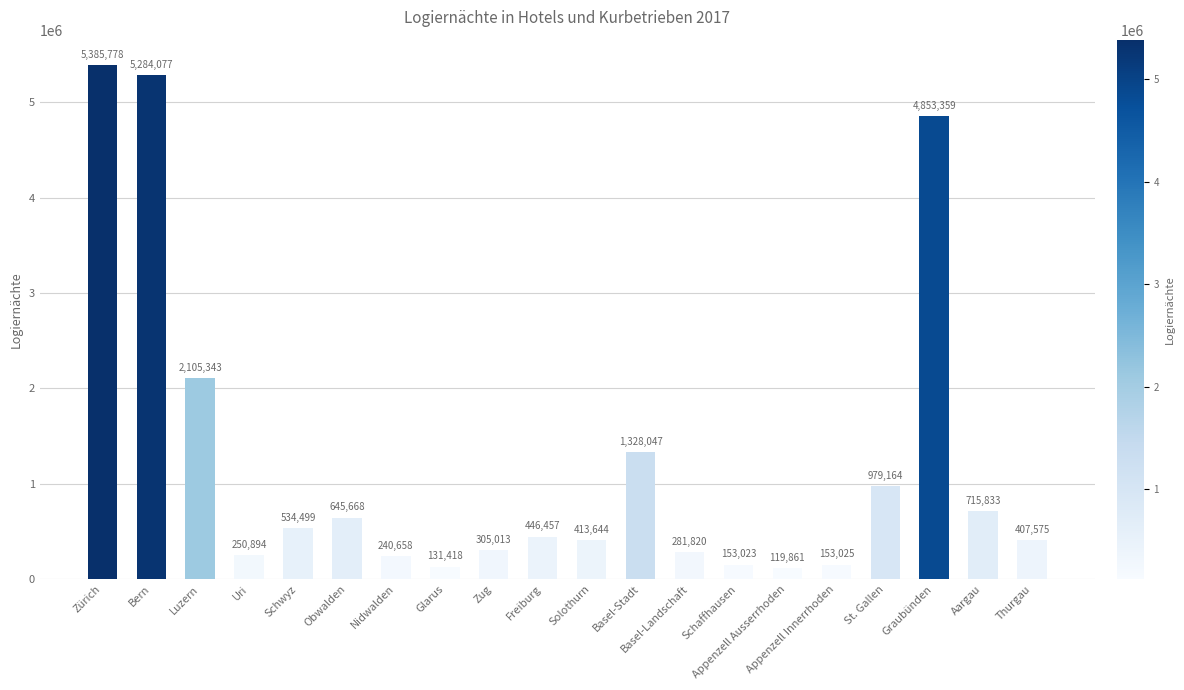

List the labels in order of value, largest first.

Zürich, Bern, Graubünden, Luzern, Basel-Stadt, St. Gallen, Aargau, Obwalden, Schwyz, Freiburg, Solothurn, Thurgau, Zug, Basel-Landschaft, Uri, Nidwalden, Appenzell Innerrhoden, Schaffhausen, Glarus, Appenzell Ausserrhoden